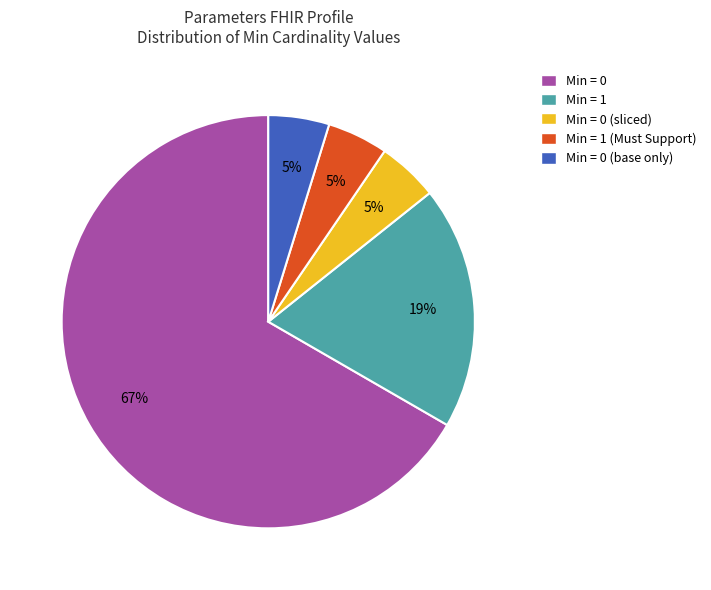

To the nearest percent, what is the average slice percentage?

20%